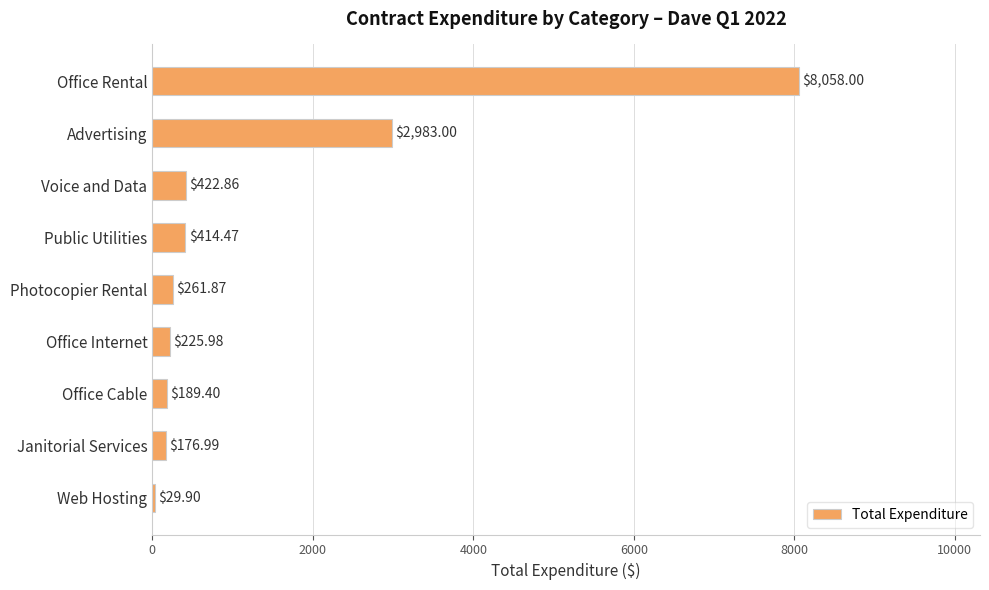

At which label is the value closest to 4043?

Advertising